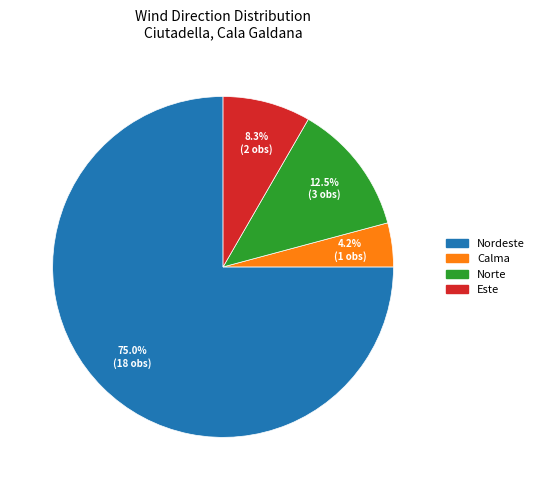

What is the majority slice?

Nordeste